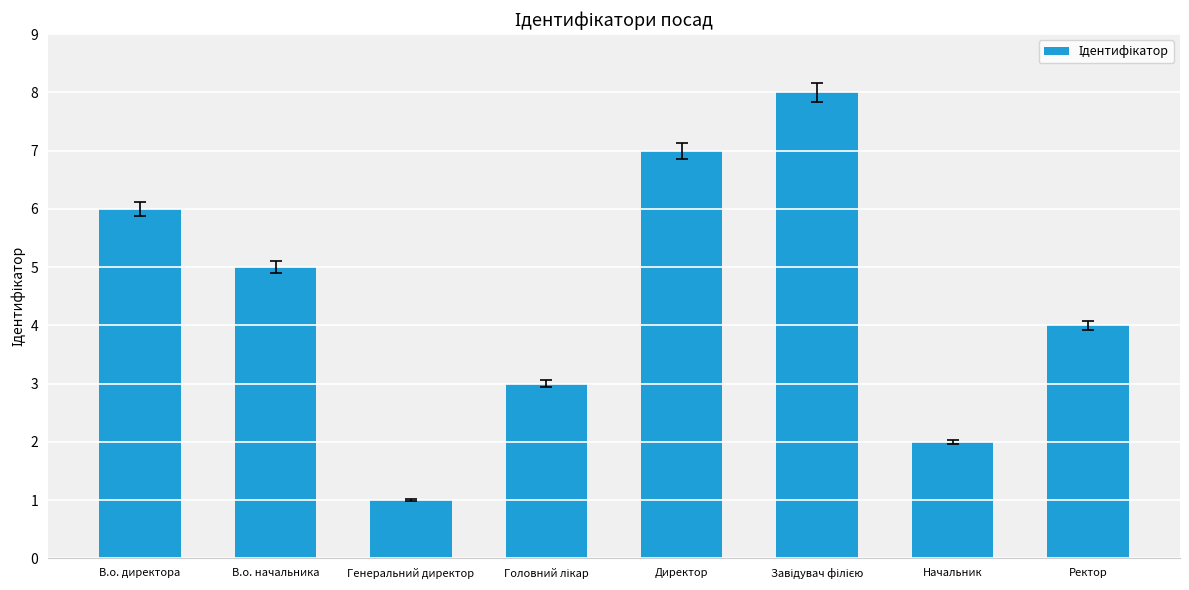

Which has a higher value, Генеральний директор or В.о. начальника?

В.о. начальника